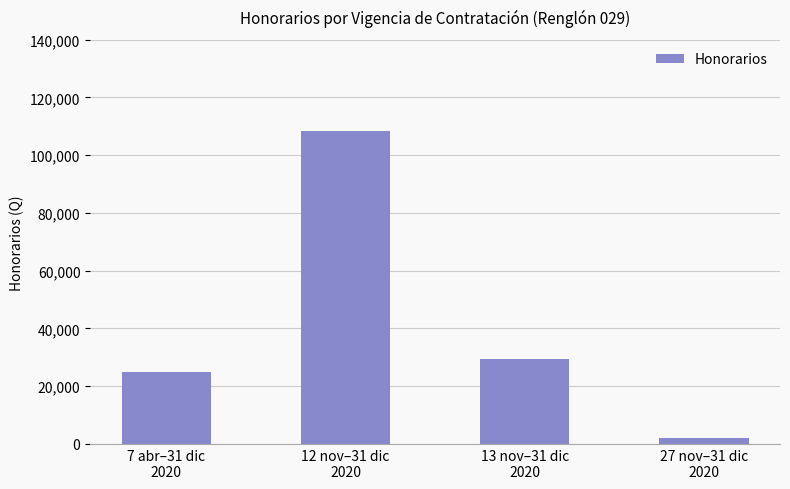

Rank the categories by value from highest to lowest.

12 nov–31 dic
2020, 13 nov–31 dic
2020, 7 abr–31 dic
2020, 27 nov–31 dic
2020